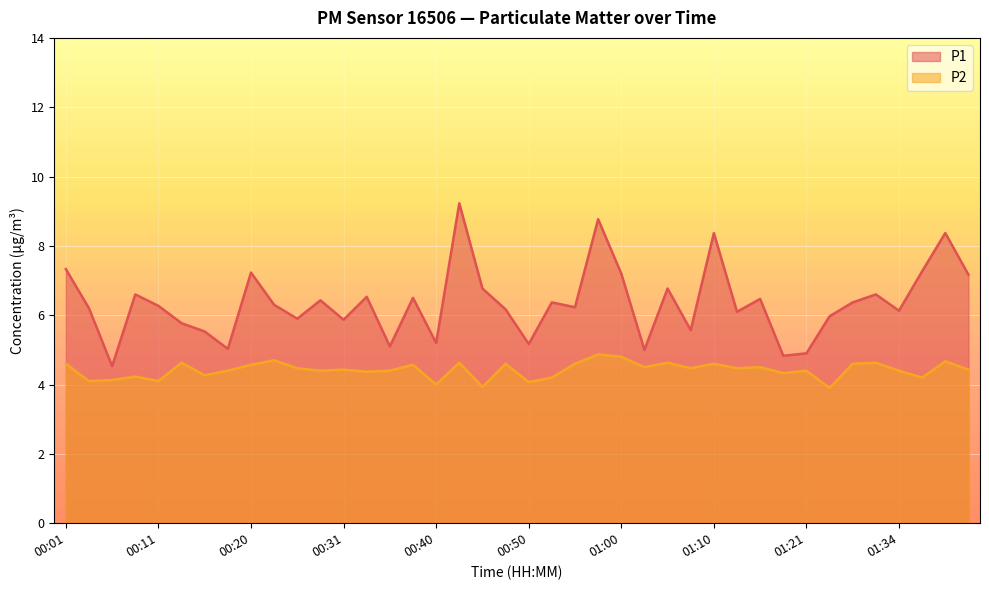

True or false: P1 has more than 0 interior local peaks.

True